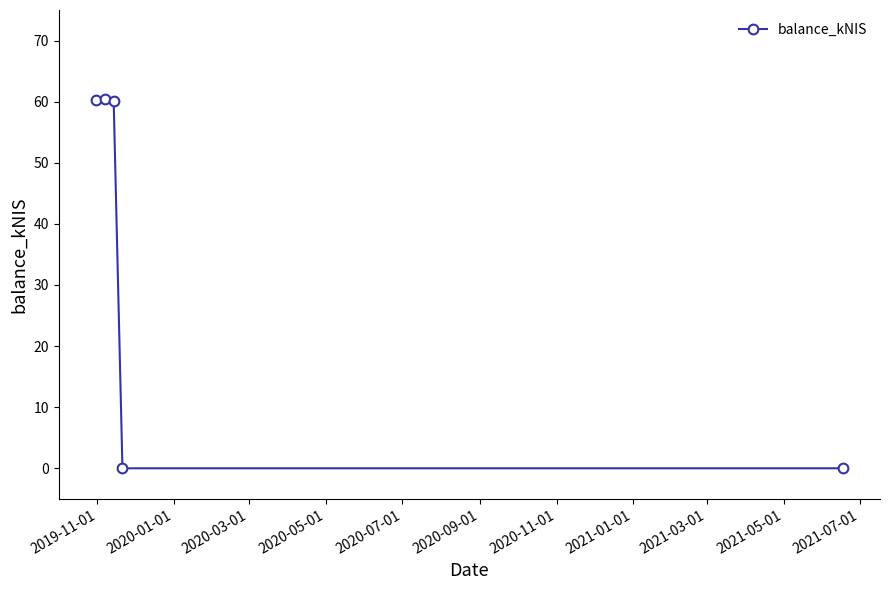

What is the maximum value shown in the chart?

60.5